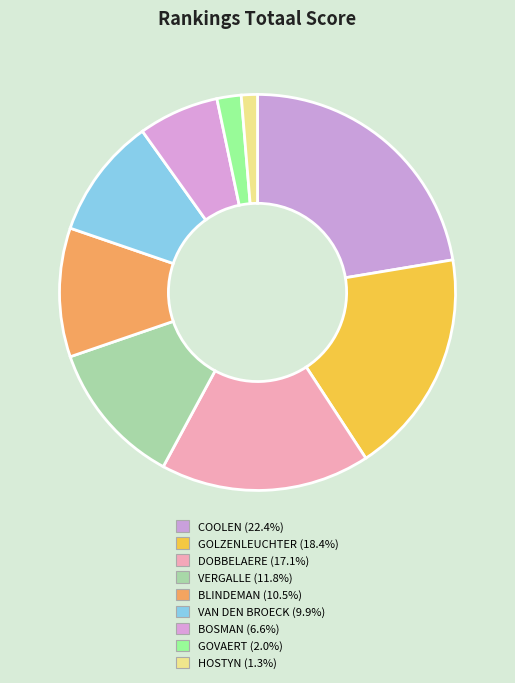

How many segments does this pie chart have?

9